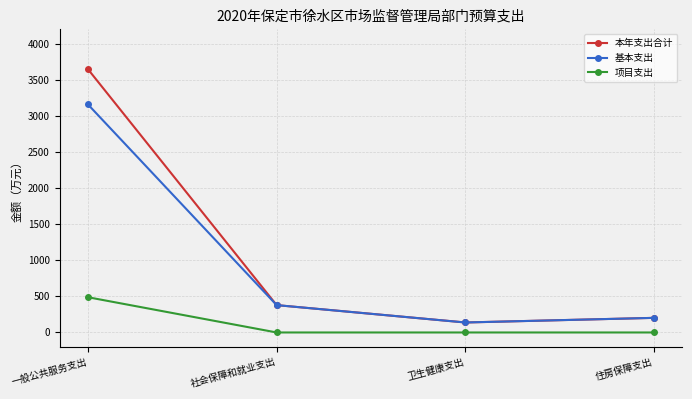

What are all the series names shown in the legend?

本年支出合计, 基本支出, 项目支出